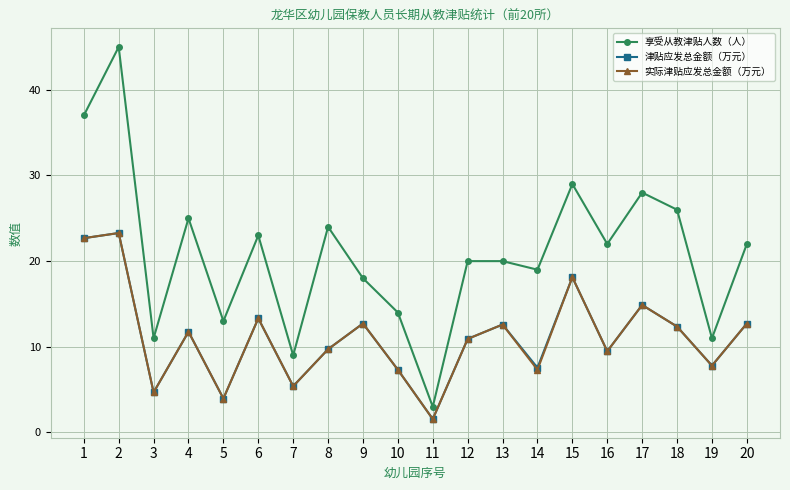

True or false: 享受从教津贴人数（人） has more than 0 points higher than both neighbors.

True